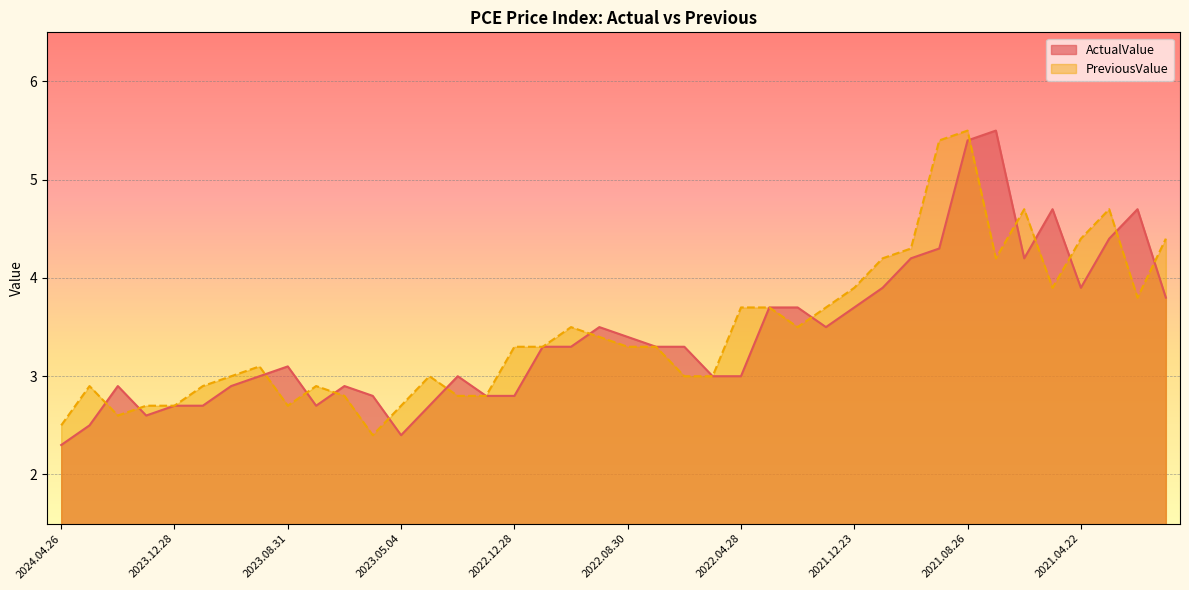

Reading left to right, extract all data points from this chart.

ActualValue: 2.3	2.5	2.9	2.6	2.7	2.7	2.9	3.0	3.1	2.7	2.9	2.8	2.4	2.7	3.0	2.8	2.8	3.3	3.3	3.5	3.4	3.3	3.3	3.0	3.0	3.7	3.7	3.5	3.7	3.9	4.2	4.3	5.4	5.5	4.2	4.7	3.9	4.4	4.7	3.8
PreviousValue: 2.5	2.9	2.6	2.7	2.7	2.9	3.0	3.1	2.7	2.9	2.8	2.4	2.7	3.0	2.8	2.8	3.3	3.3	3.5	3.4	3.3	3.3	3.0	3.0	3.7	3.7	3.5	3.7	3.9	4.2	4.3	5.4	5.5	4.2	4.7	3.9	4.4	4.7	3.8	4.4